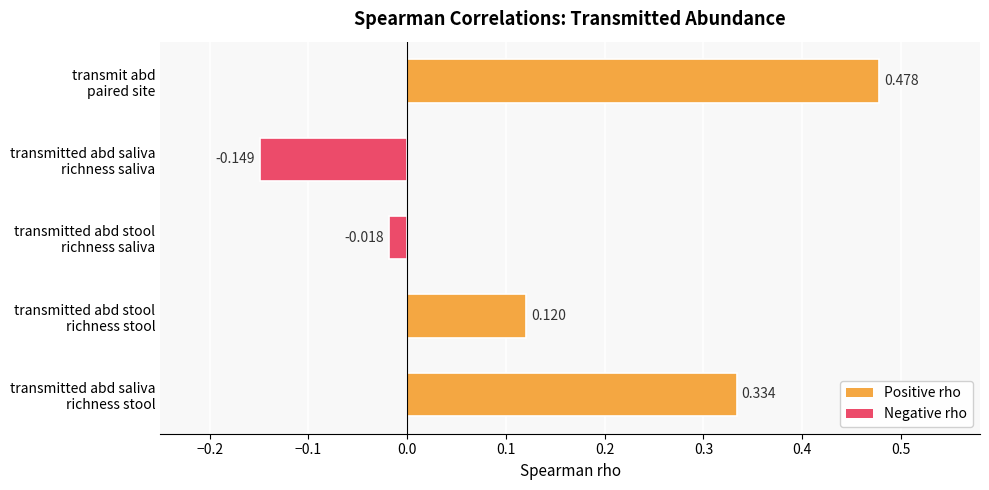

Rank the categories by value from highest to lowest.

transmit abd
paired site, transmitted abd saliva
richness stool, transmitted abd stool
richness stool, transmitted abd stool
richness saliva, transmitted abd saliva
richness saliva